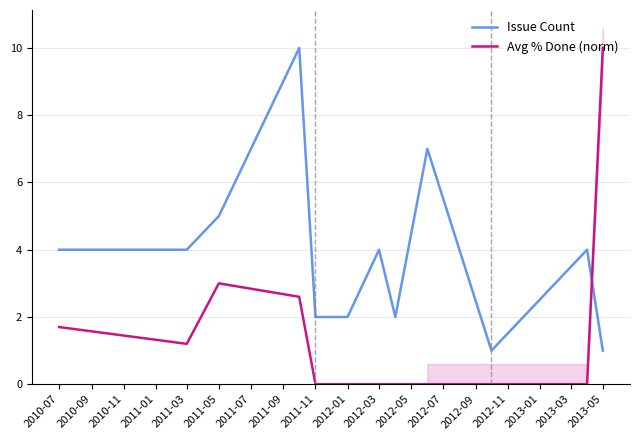

What is the value of the Issue Count point at the 1st from the left?

4.0